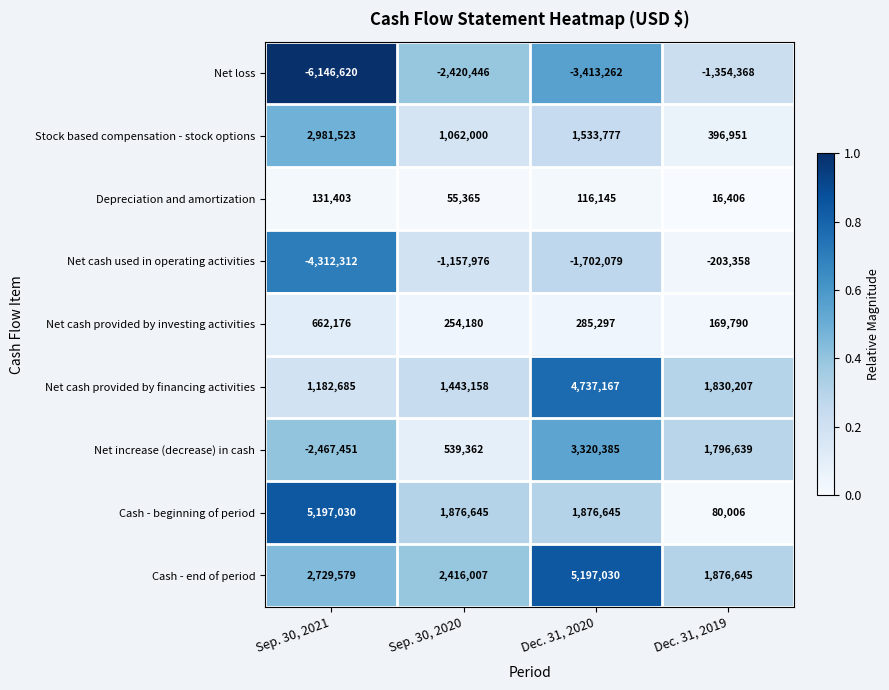

Which series has the largest range (max minus min)?

Net increase (decrease) in cash